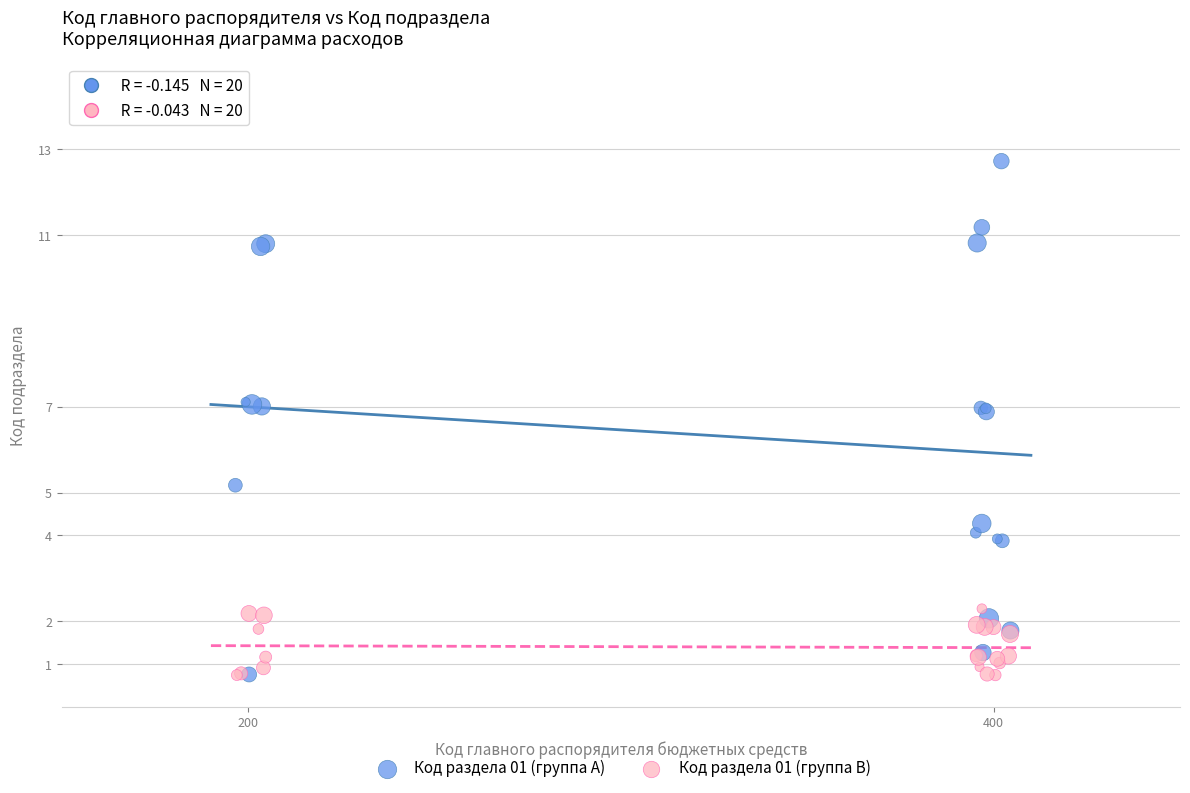

Which series has the largest Y range (max minus min)?

Код раздела 01 (группа A)